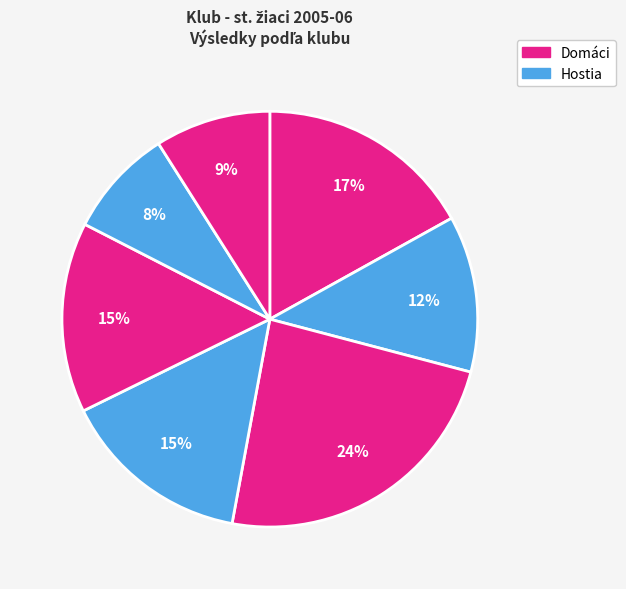

How many segments does this pie chart have?

7